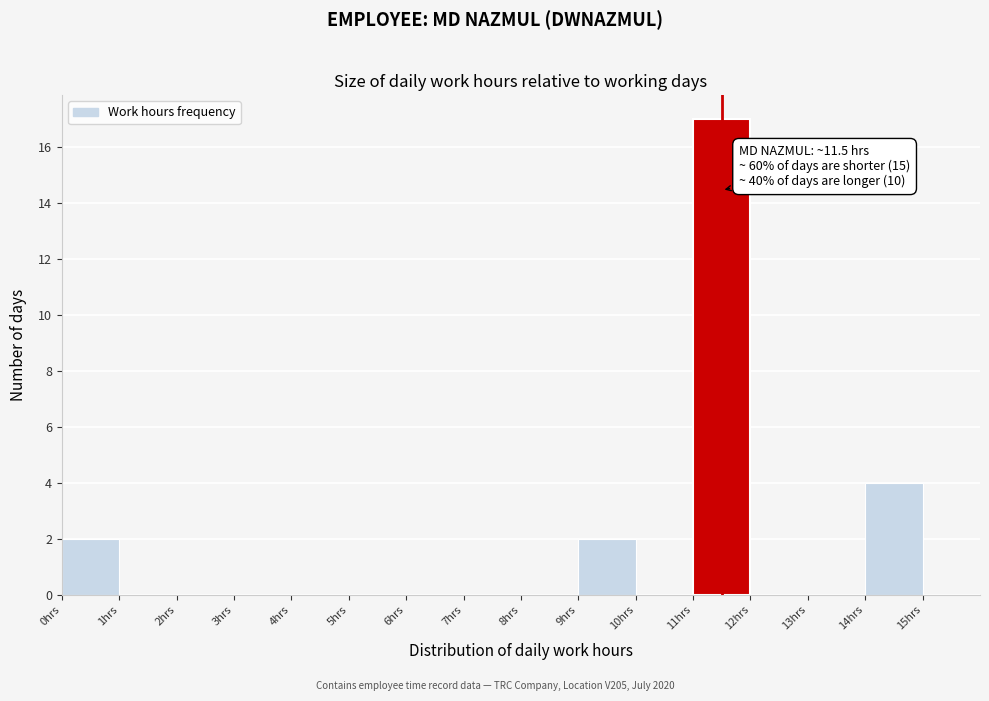

Which range on the x-axis has the tallest bar?

11 to 12